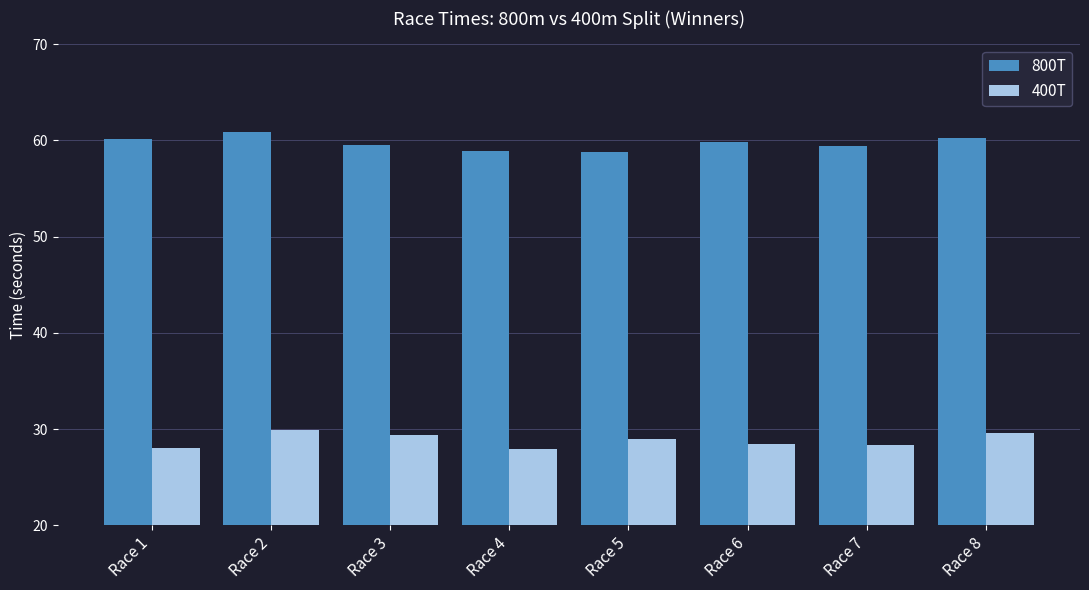

What is the spread (max minus min) of values at Race 6?

31.3